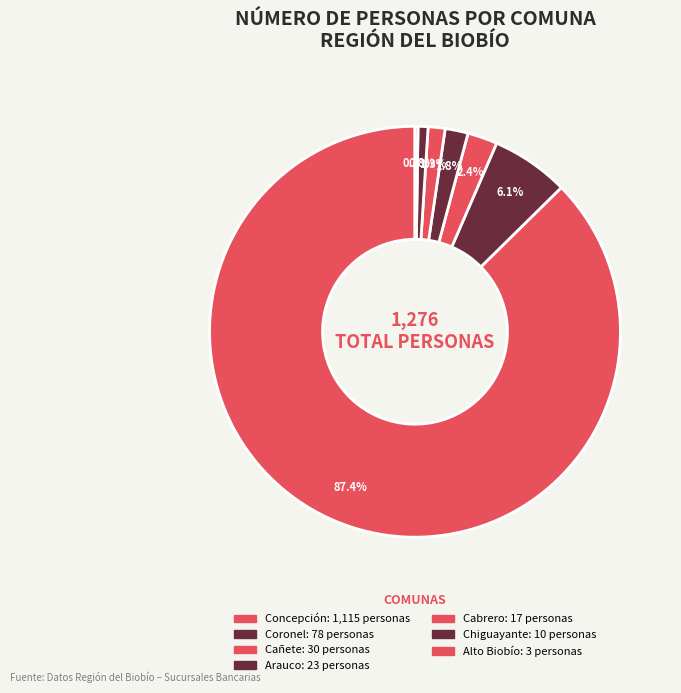

To the nearest percent, what is the combined percentage of Coronel and Cañete?

8%